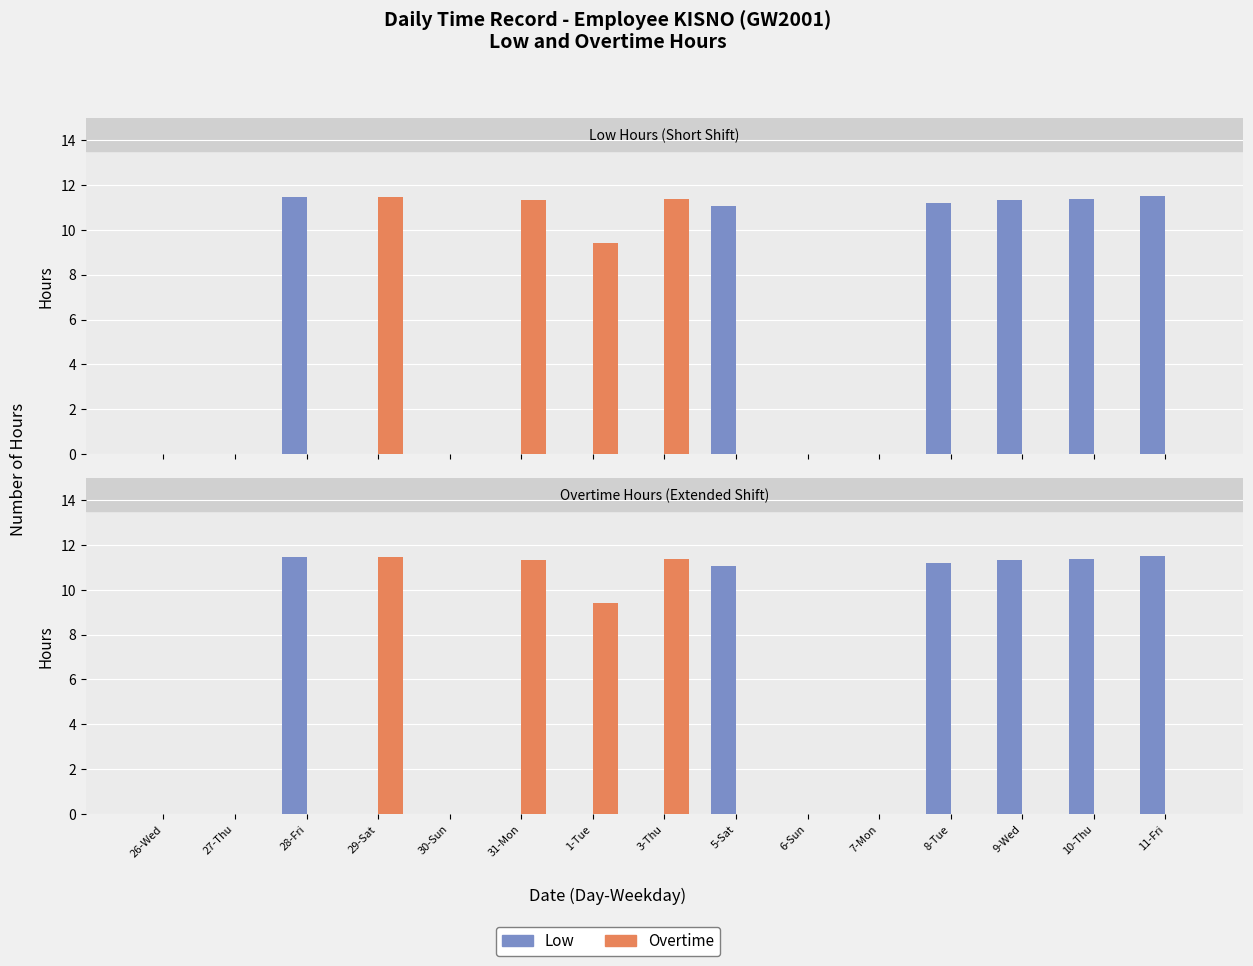

What is the difference between the second highest and second lowest values in the Overtime series?

11.4